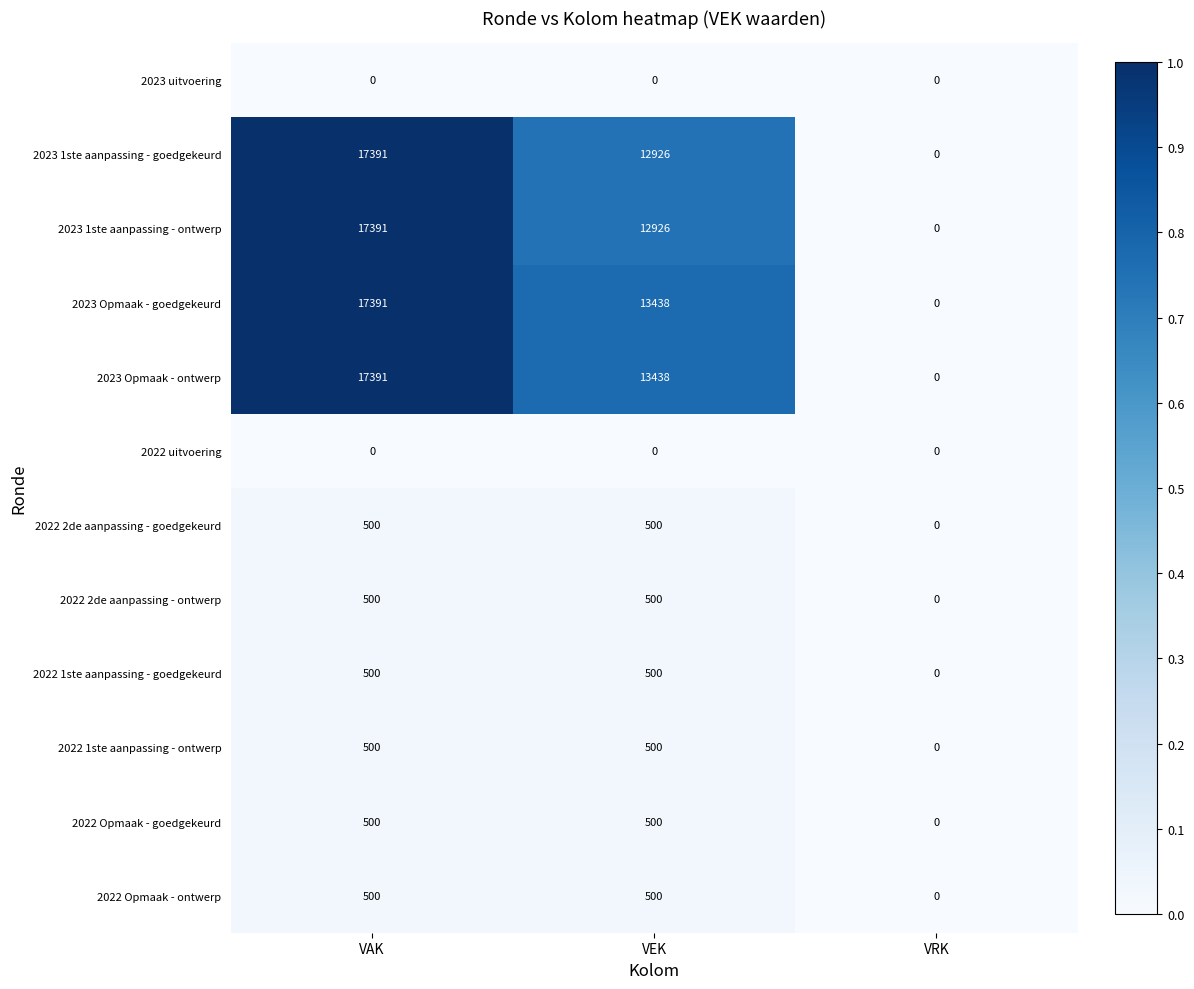

How many 2022 2de aanpassing - goedgekeurd values are between 0 and 500?

3